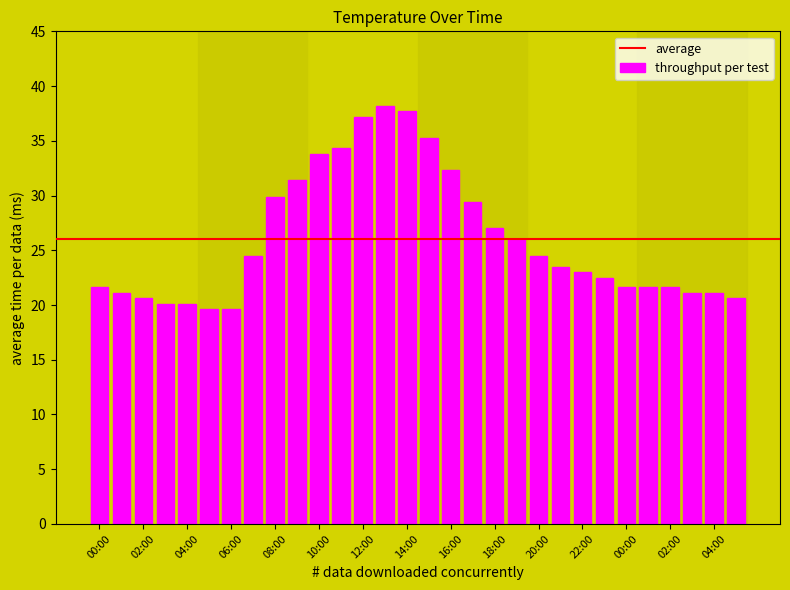

What is the average value?

26.0